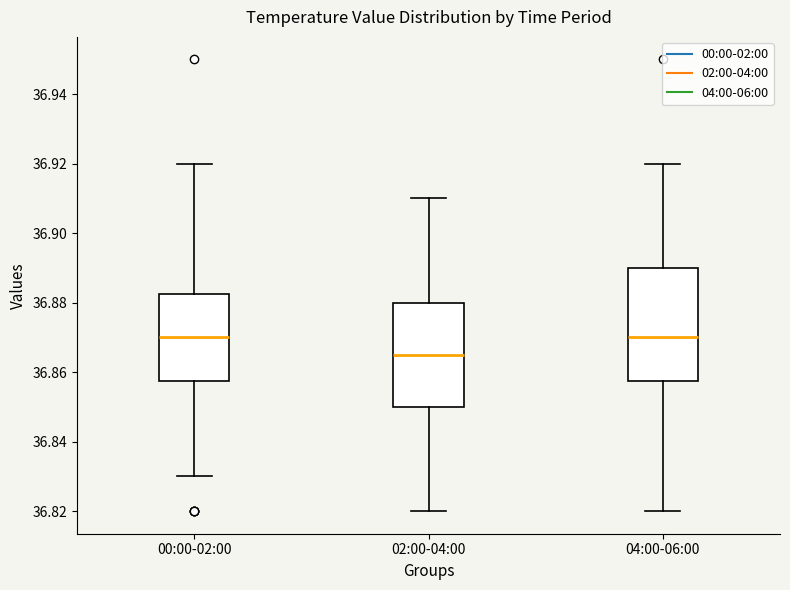

Reading left to right, read every box against the y-axis: the position of its median line, the range the box covers, and the ends of its whiskers. The values are not printed on the chart, so give them approximately, as read against the axis.

00:00-02:00: median 36.870, box 36.858 to 36.882, whiskers 36.830 to 36.920
02:00-04:00: median 36.866, box 36.850 to 36.880, whiskers 36.820 to 36.910
04:00-06:00: median 36.870, box 36.858 to 36.890, whiskers 36.820 to 36.920